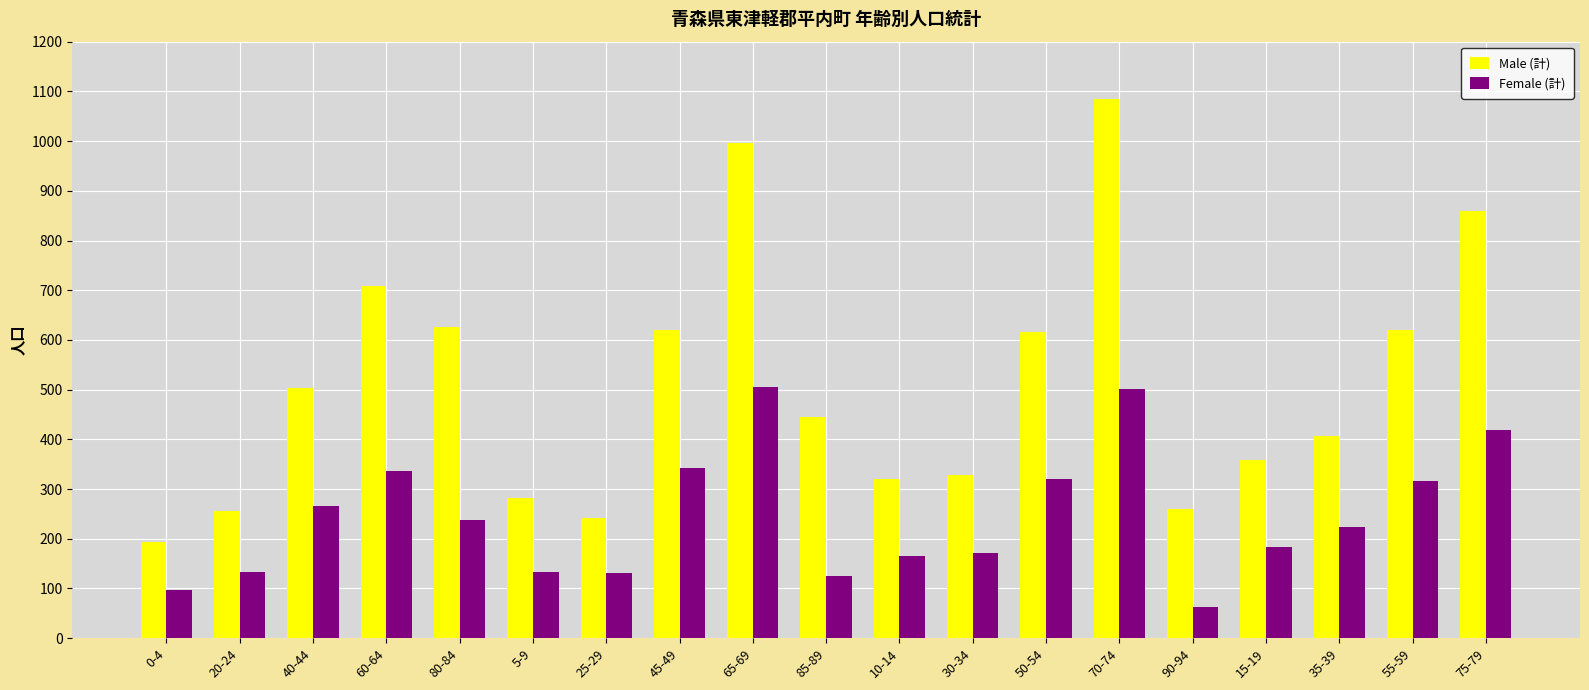

What is the greatest value displayed?

1084